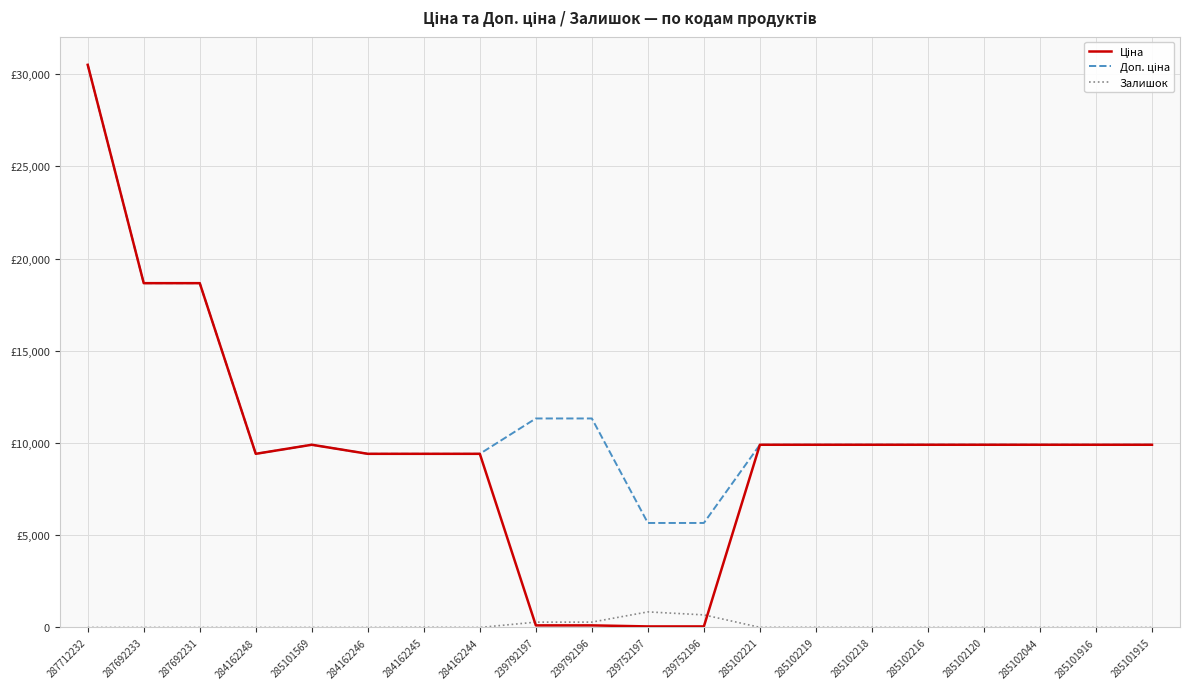

What is the greatest value displayed?

30512.3